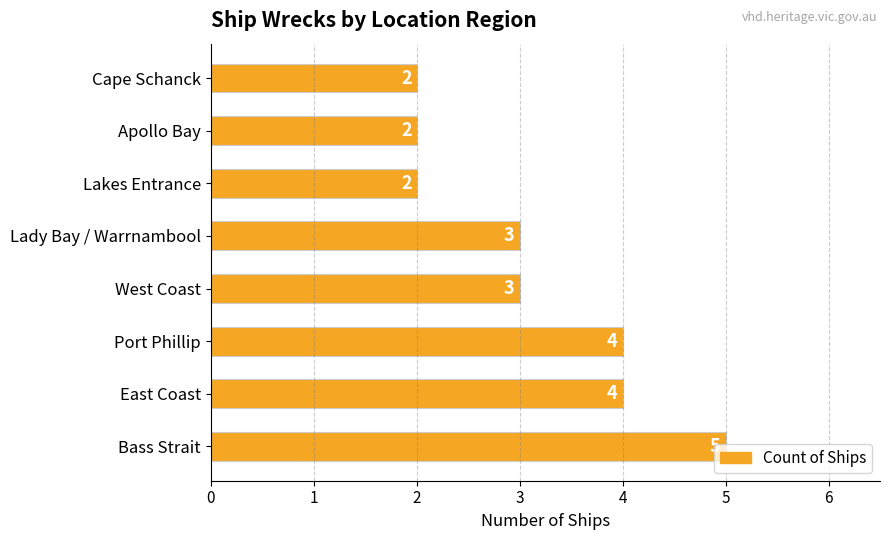

True or false: the data shows 2 at Cape Schanck.

True